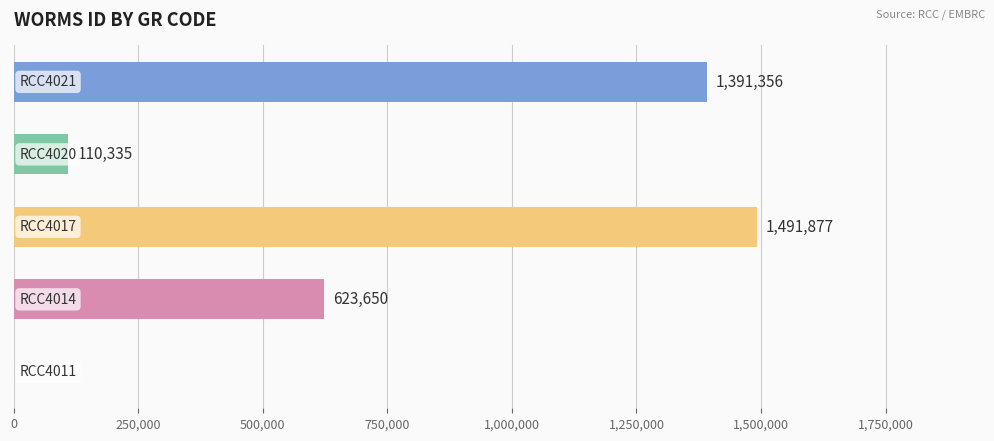

What is the sum of all values?

3617218